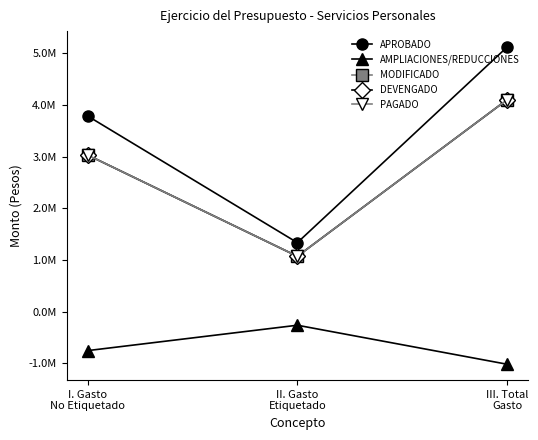

At which label does MODIFICADO first exceed 3034634?

I. Gasto
No Etiquetado